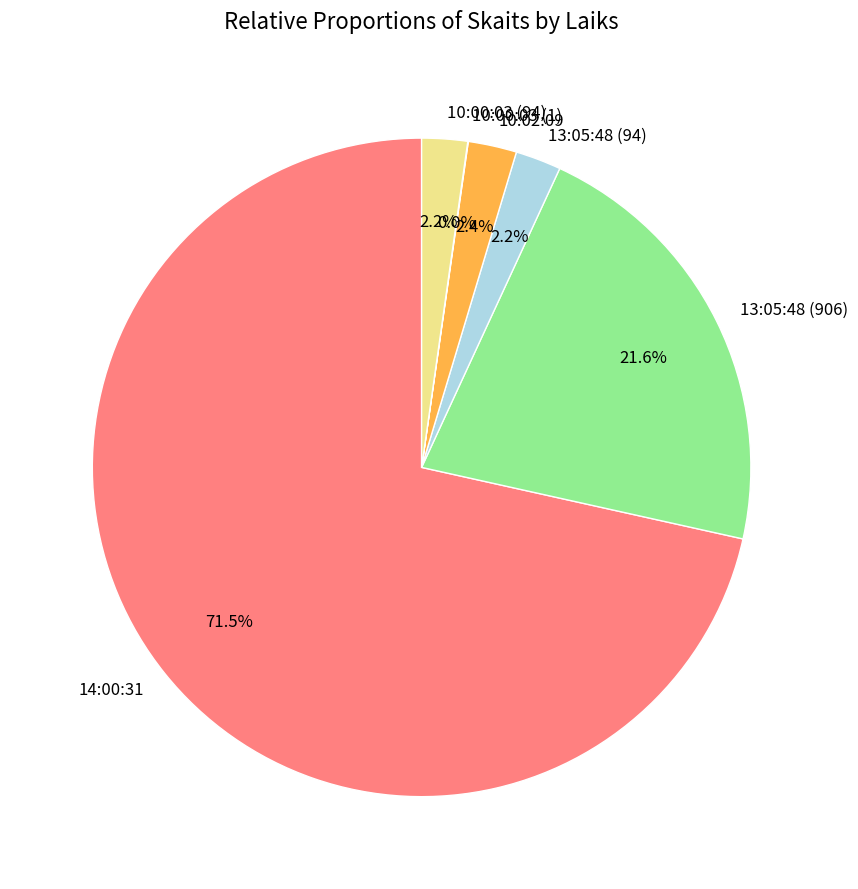

Is the sum of 14:00:31 and 13:05:48 (94) greater than half?

Yes